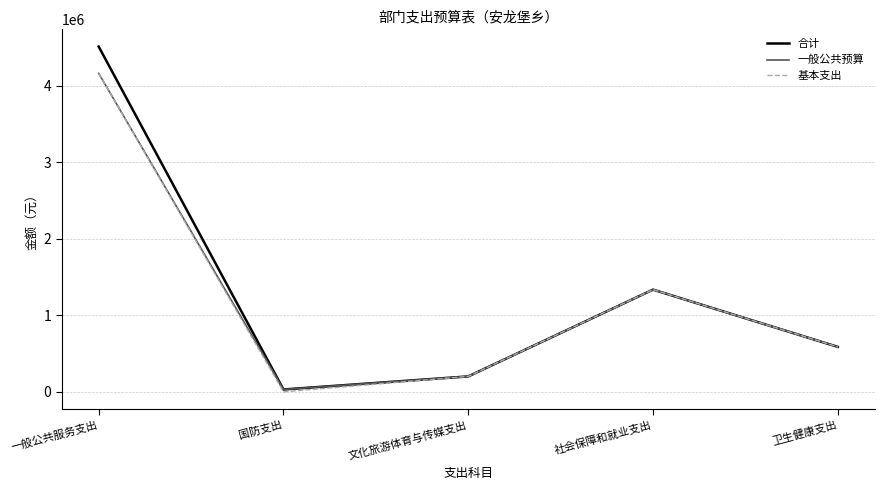

What is the approximate value of 合计 at 卫生健康支出?

587746.2